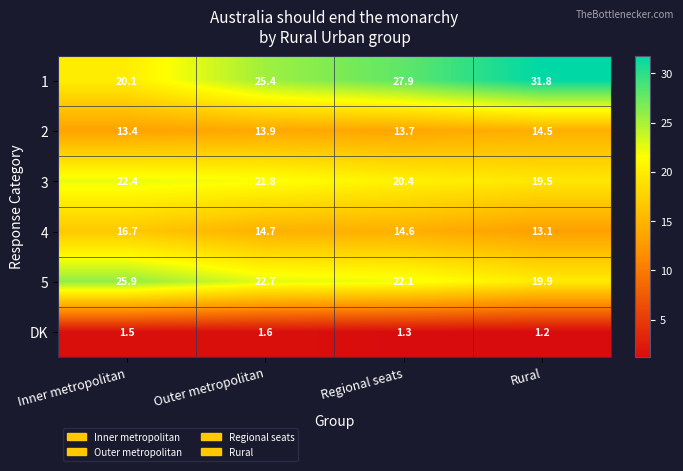

Which series has the widest spread of values?

1